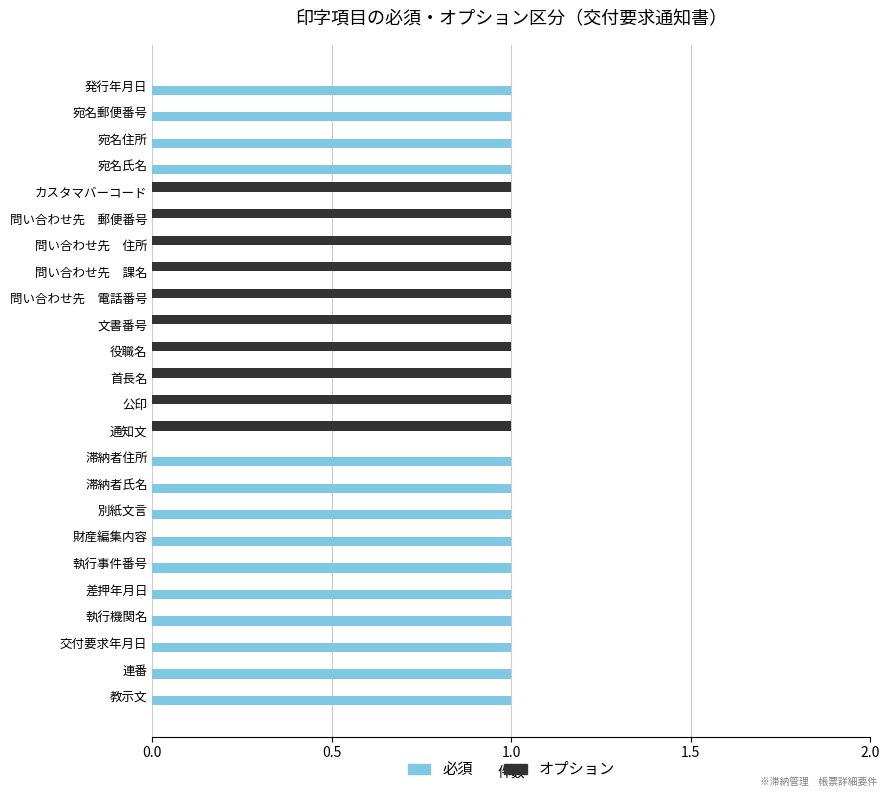

What is the sum of all オプション values?

10